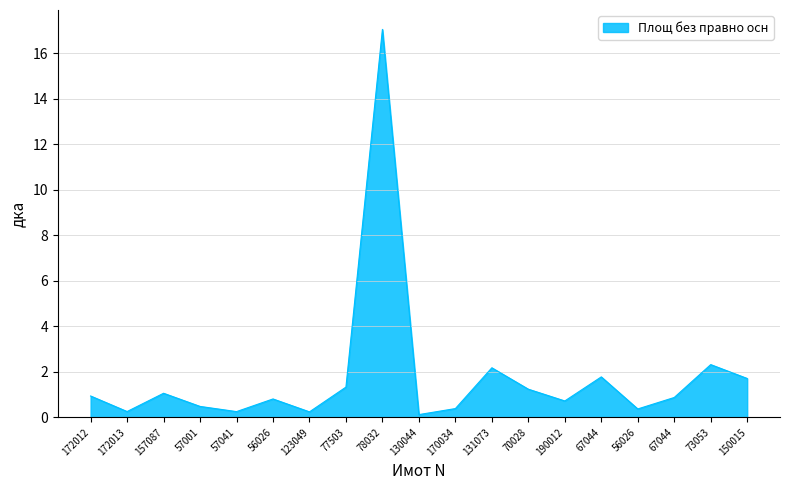

The value at 150015 is 1.7. True or false?

True